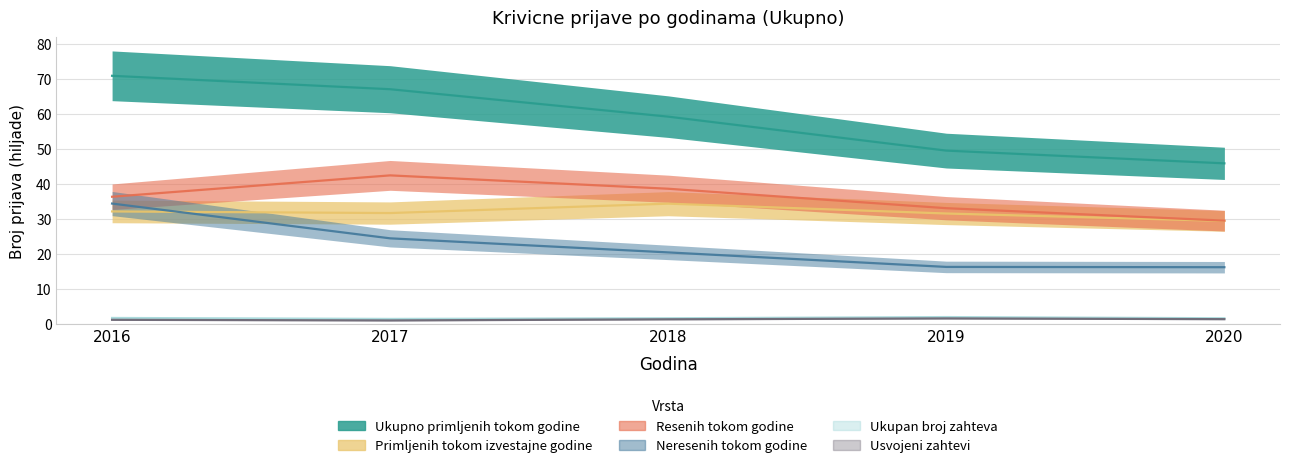

True or false: Primljenih tokom izvestajne godine and Ukupan broj zahteva cross at least once.

False